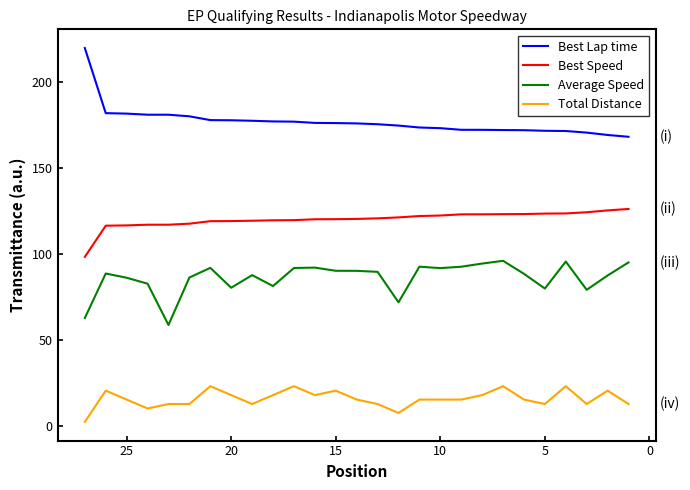

Is this an area chart (filled region under the line)?

No